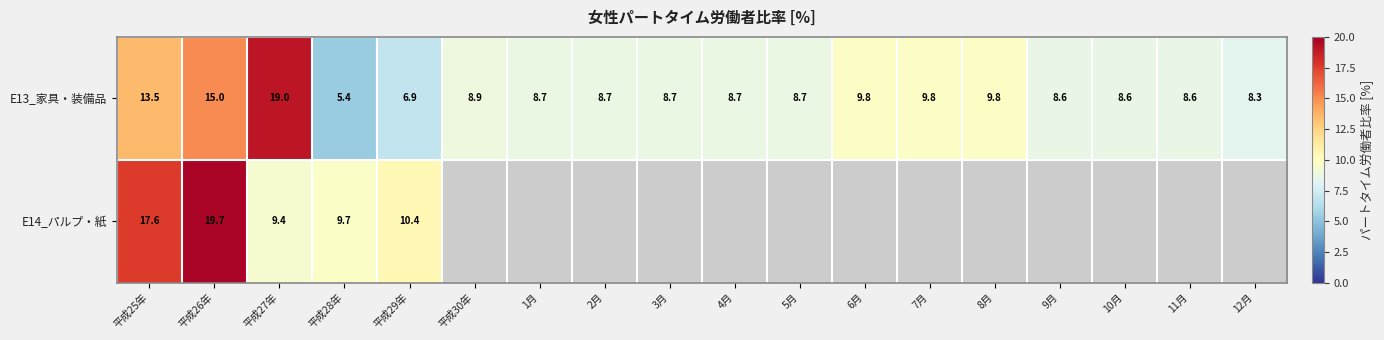

What is the maximum value shown in the chart?

19.7